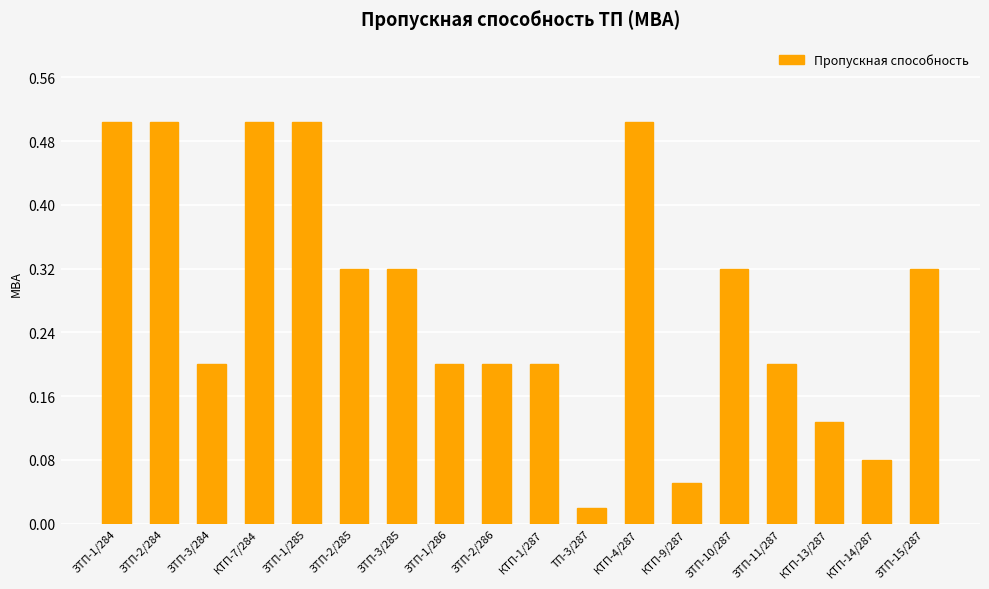

What is the sum of the values at ЗТП-2/286 and ЗТП-11/287?

0.4